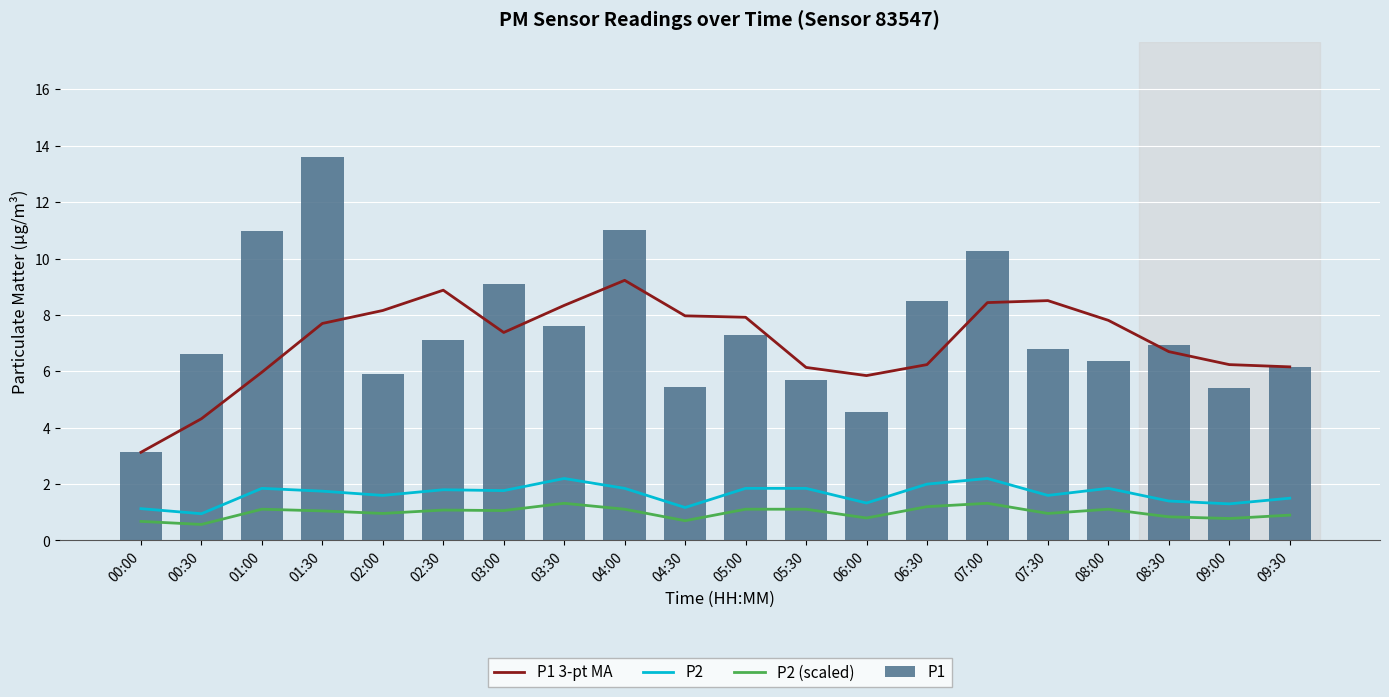

Reading right to left, transcribe all the data shown in this chart.

P1 3-pt MA: 6.2	6.2	6.7	7.8	8.5	8.4	6.2	5.8	6.1	7.9	8.0	9.2	8.3	7.4	8.9	8.2	7.7	6.0	4.3	3.1
P2: 1.5	1.3	1.4	1.9	1.6	2.2	2.0	1.3	1.9	1.9	1.2	1.9	2.2	1.8	1.8	1.6	1.8	1.9	0.9	1.1
P2 (scaled): 0.9	0.8	0.8	1.1	1.0	1.3	1.2	0.8	1.1	1.1	0.7	1.1	1.3	1.1	1.1	1.0	1.1	1.1	0.6	0.7
P1: 6.2	5.4	6.9	6.4	6.8	10.3	8.5	4.6	5.7	7.3	5.5	11.0	7.6	9.1	7.1	5.9	13.6	11.0	6.6	3.1